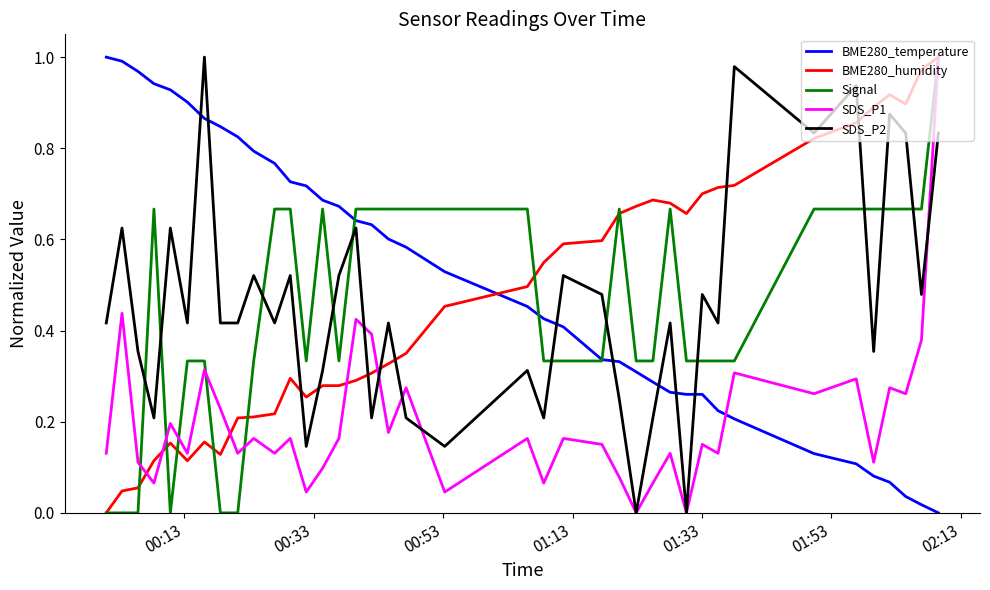

How many times do Signal and SDS_P2 cross each other?

11